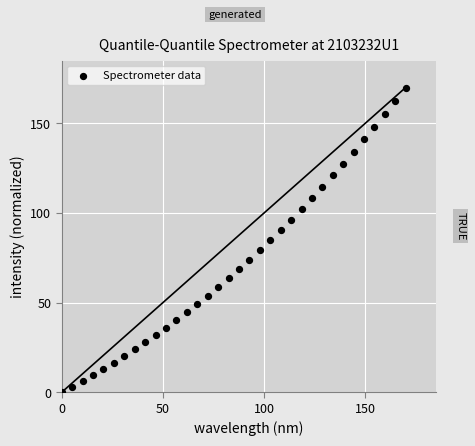

What is the range of X values (max minus min)?

170.0